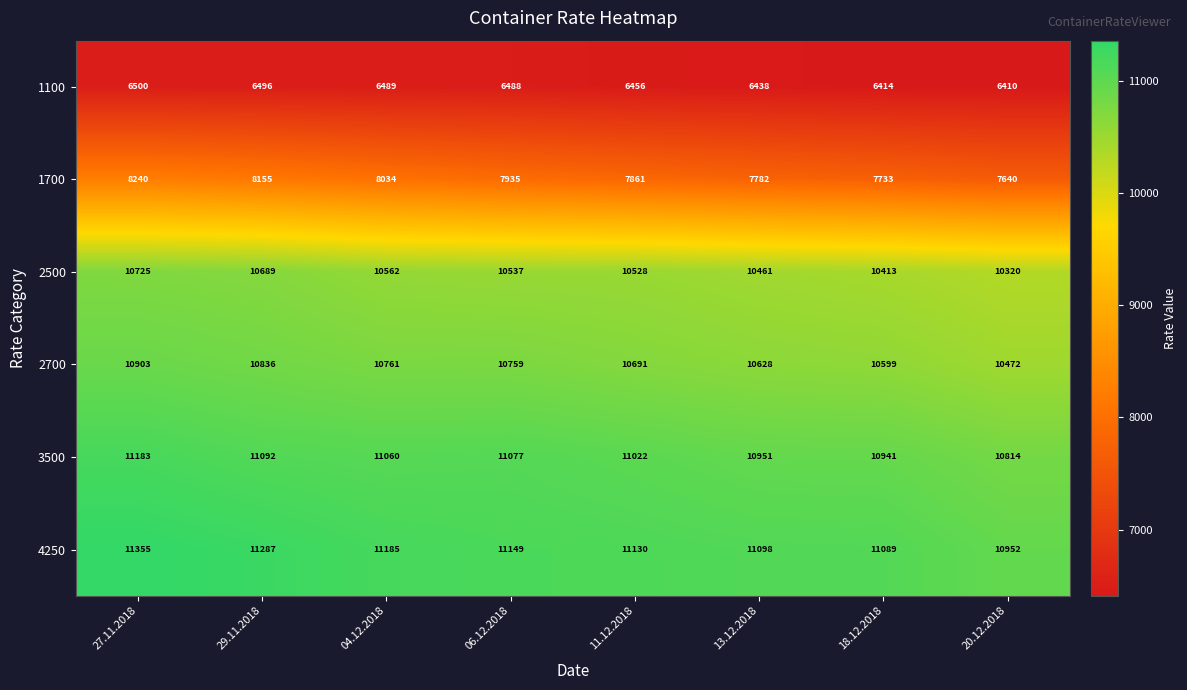

Which category has the highest value in the 3500 series?

27.11.2018